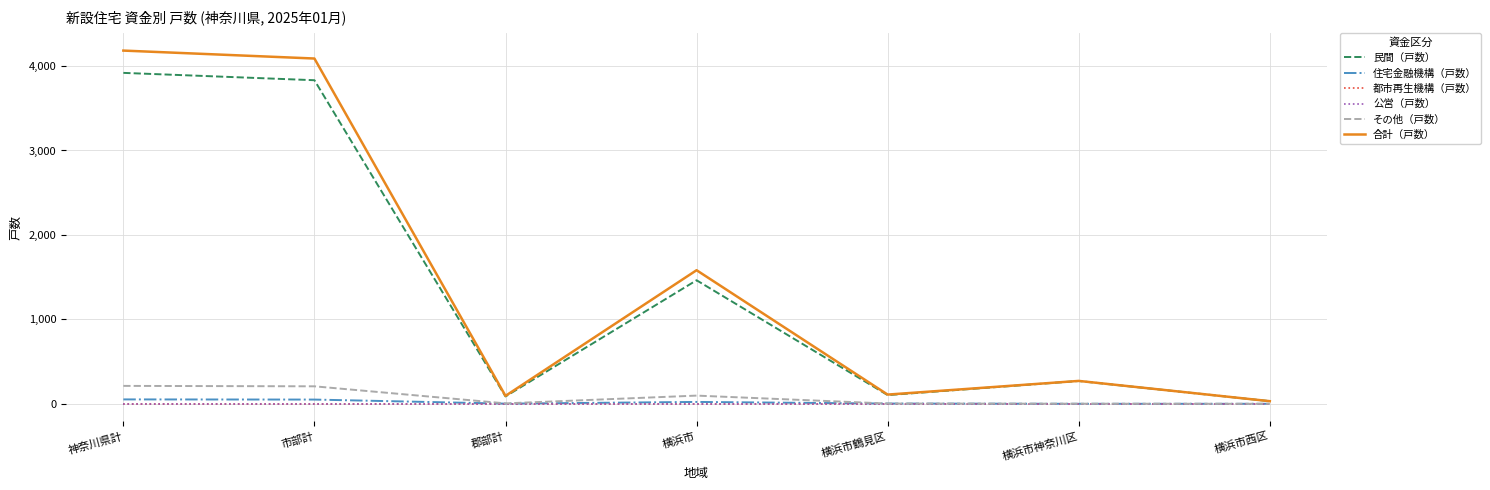

What is the average value of the 住宅金融機構（戸数） series?

18